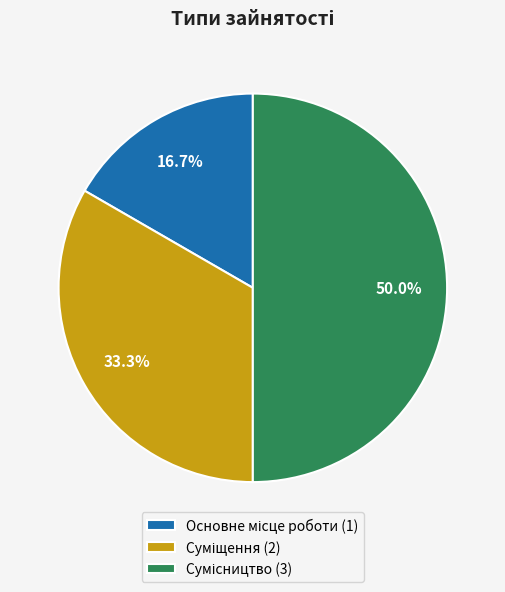

To the nearest percent, what is the average slice percentage?

33%